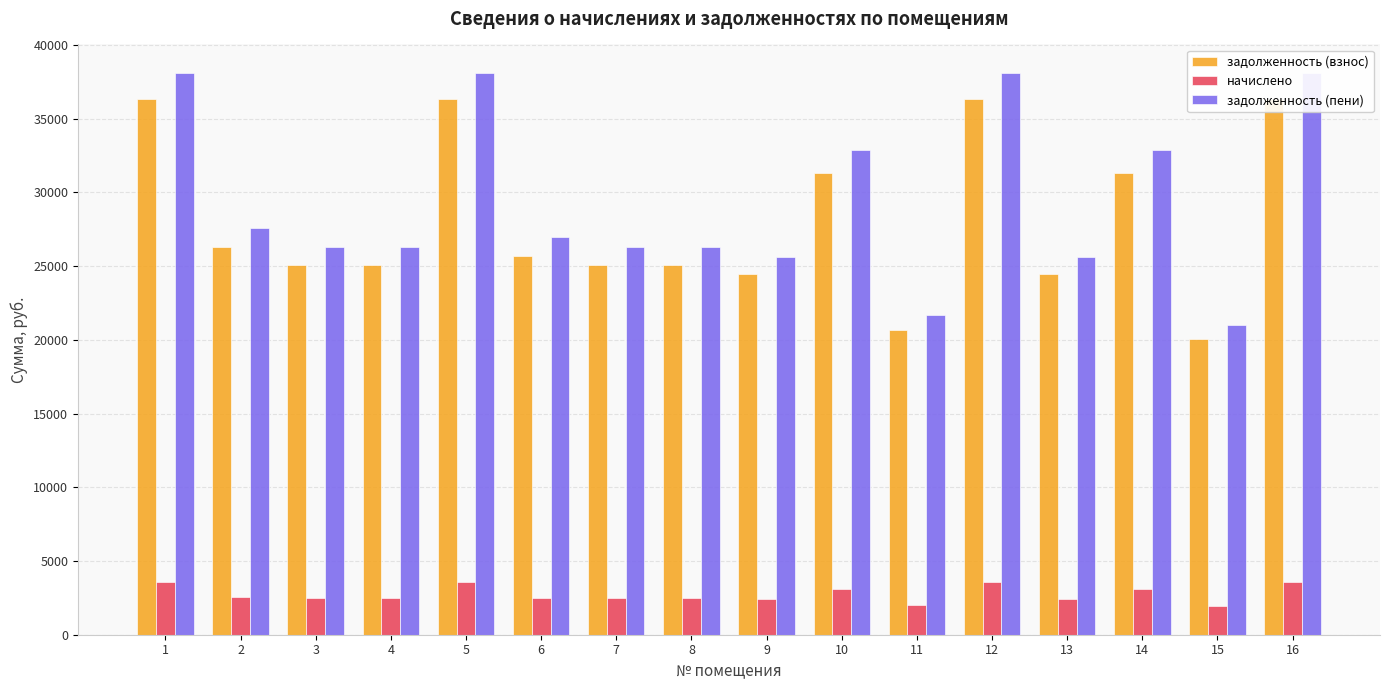

What is the sum of all задолженность (взнос) values?

449851.9